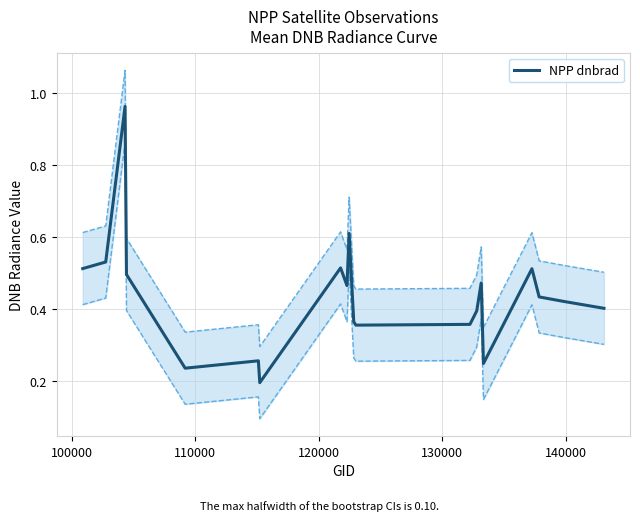

What is the smallest value displayed?

0.2